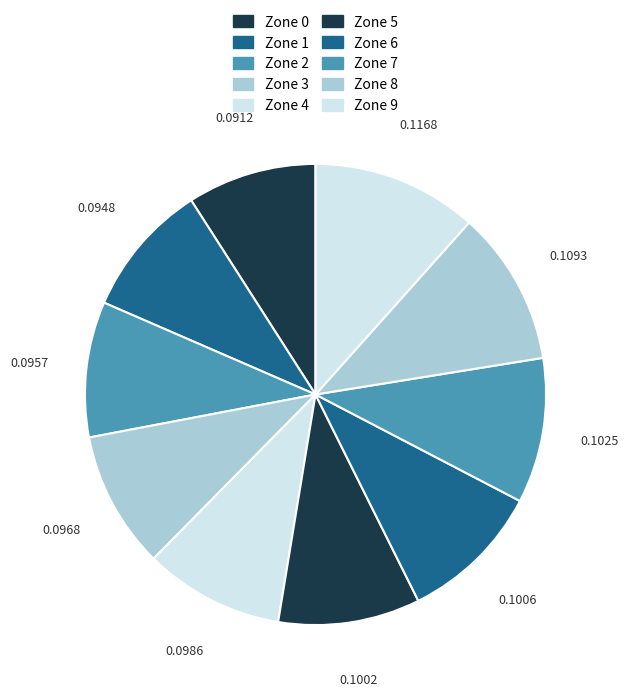

Count the number of slices in the pie.

10